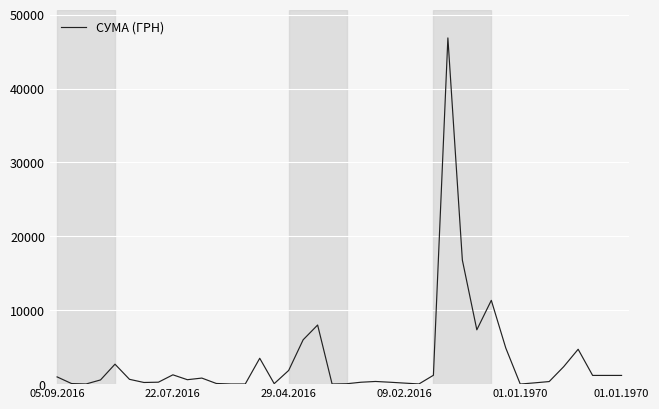

Does the chart display data point markers on the line(s)?

No